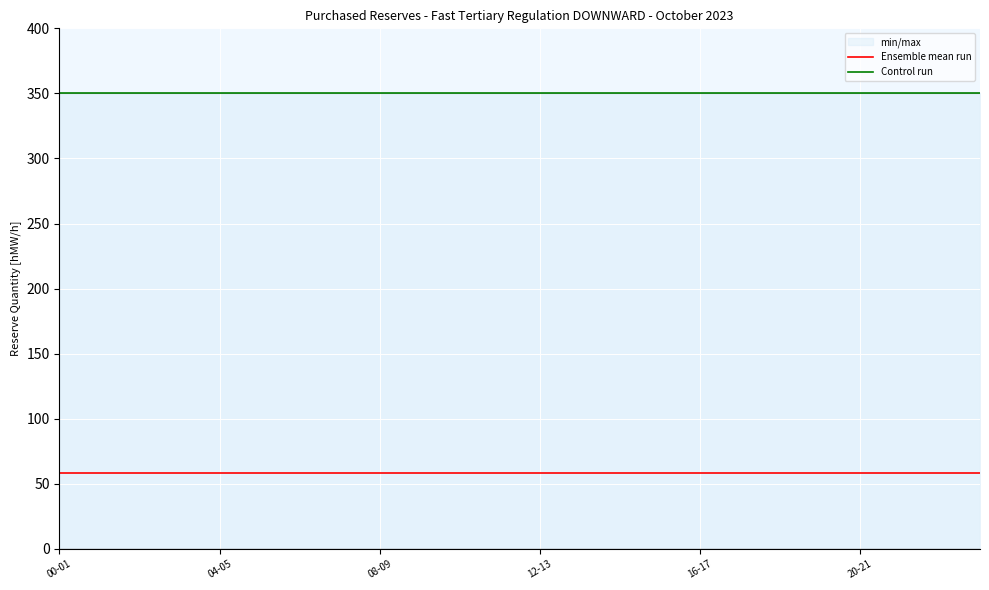

What is the smallest value displayed?

58.3